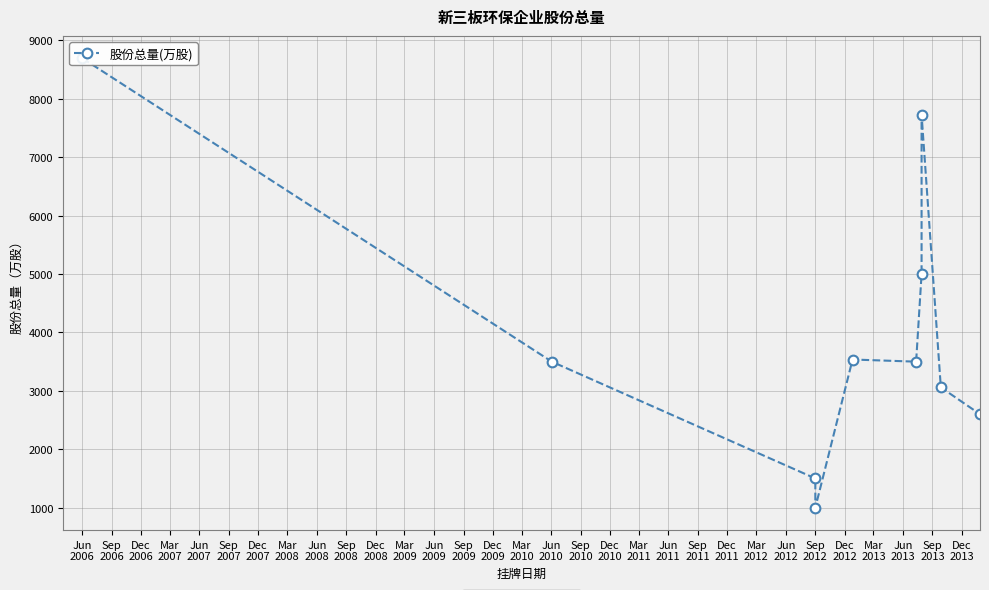

Where does the data first go above 3500?

Jun
2006